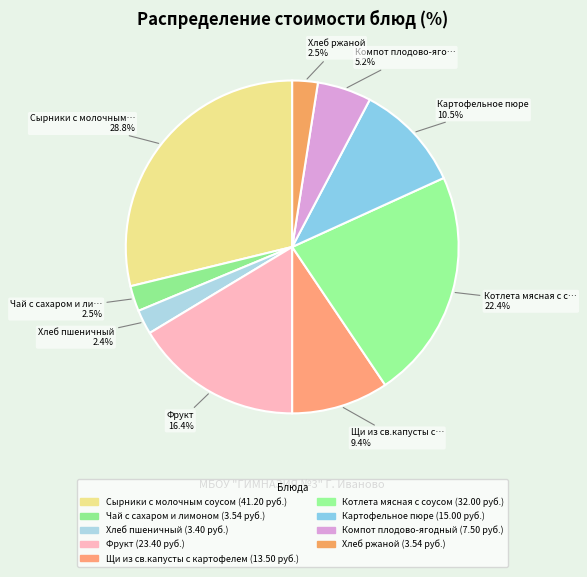

Count the number of slices in the pie.

9